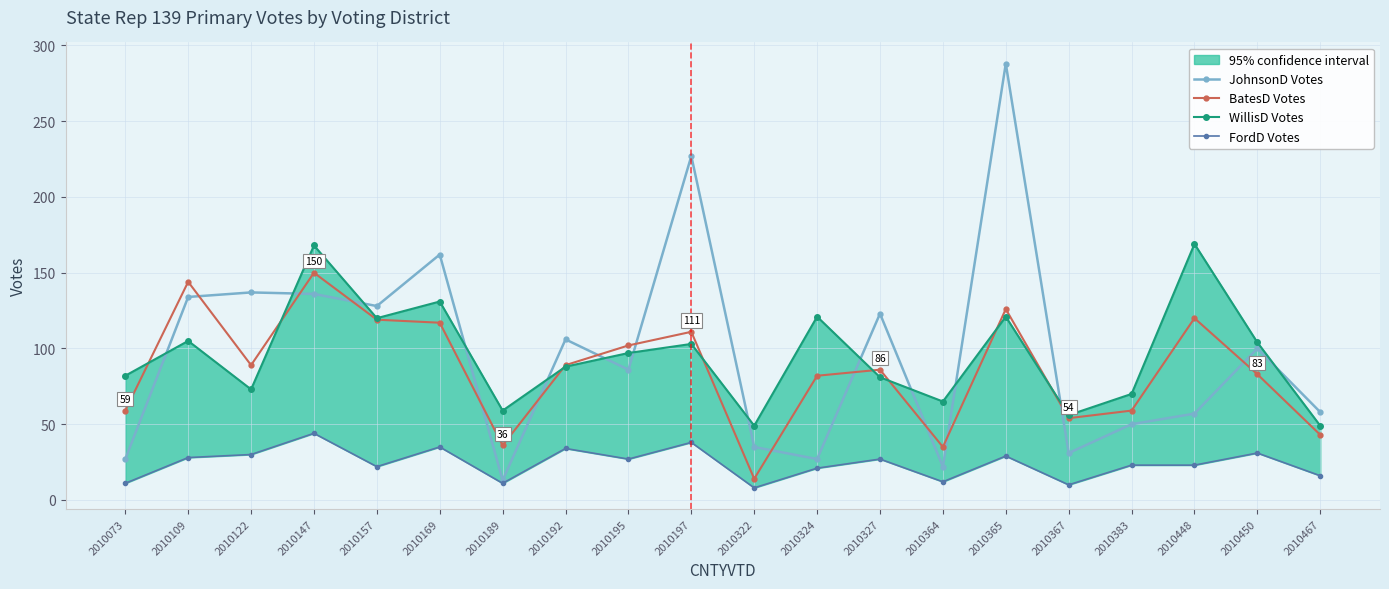

In WillisD Votes, how many points are lower than both neighbors (excluding endpoints)?

6